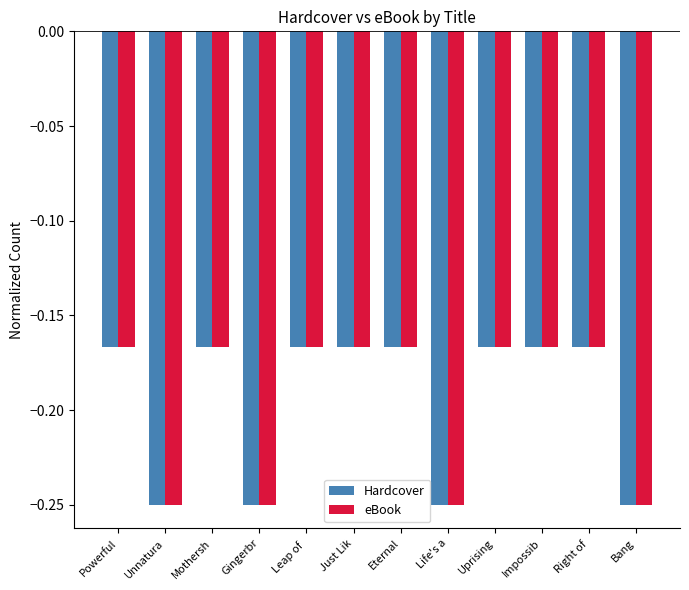

The eBook series shows -0.3 at Uprising. True or false?

False